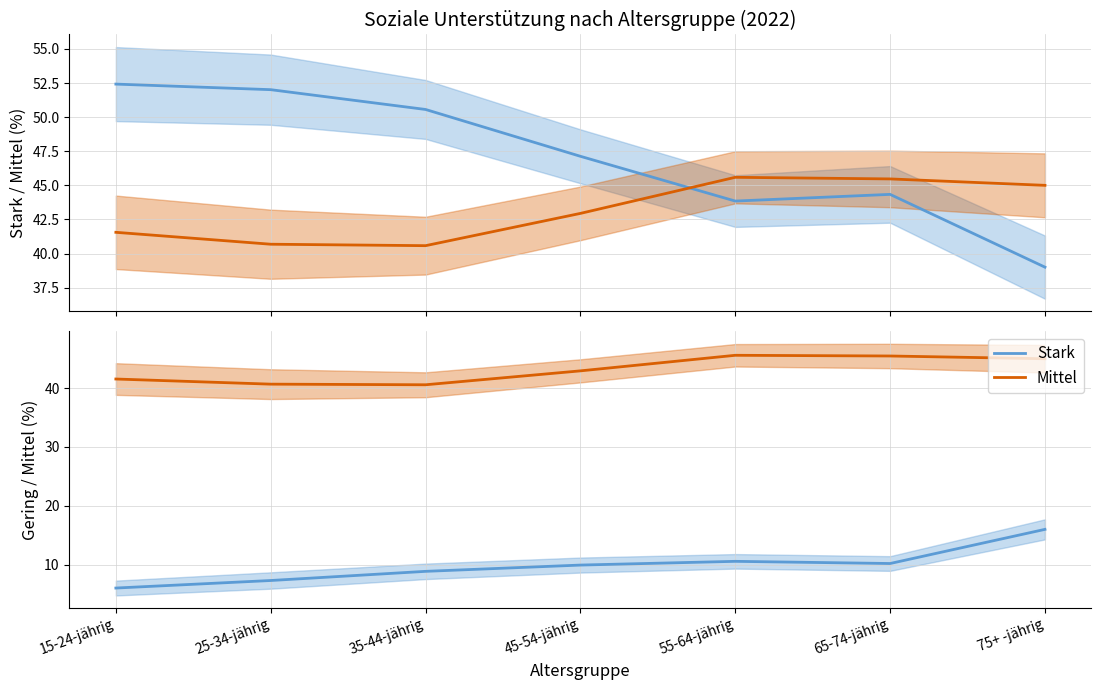

What is the difference between the Stark values at 55-64-jährig and 45-54-jährig?

0.6